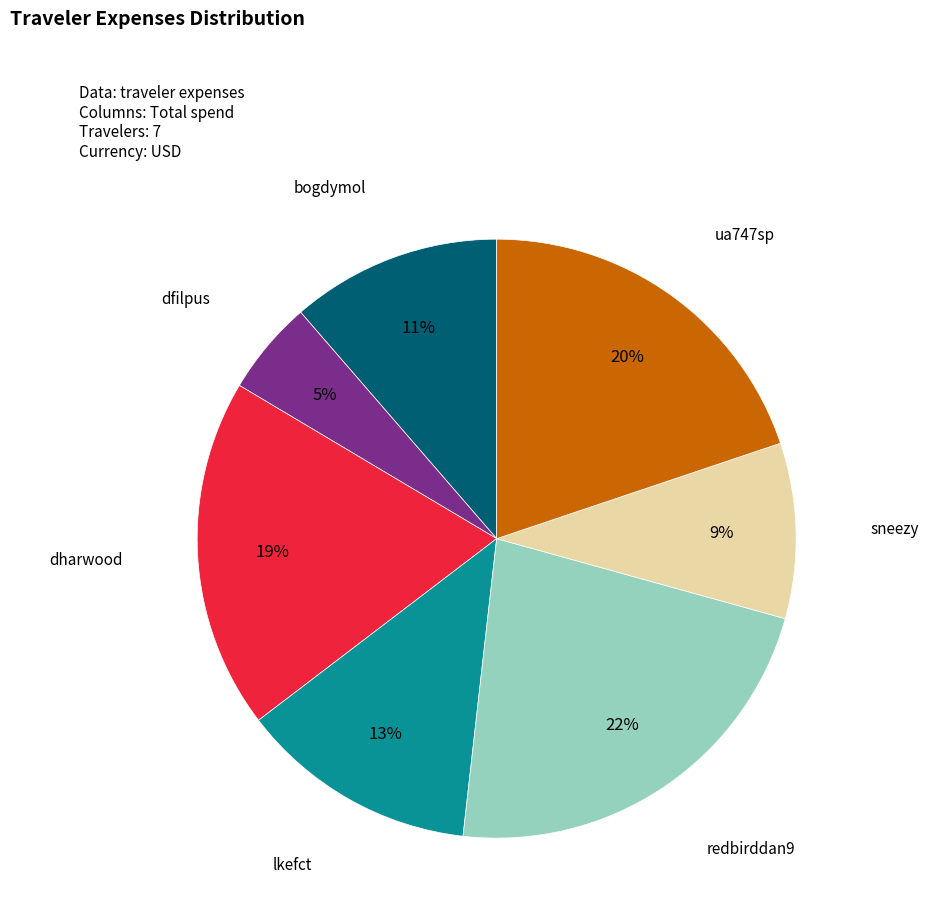

Does any single category account for the majority?

No